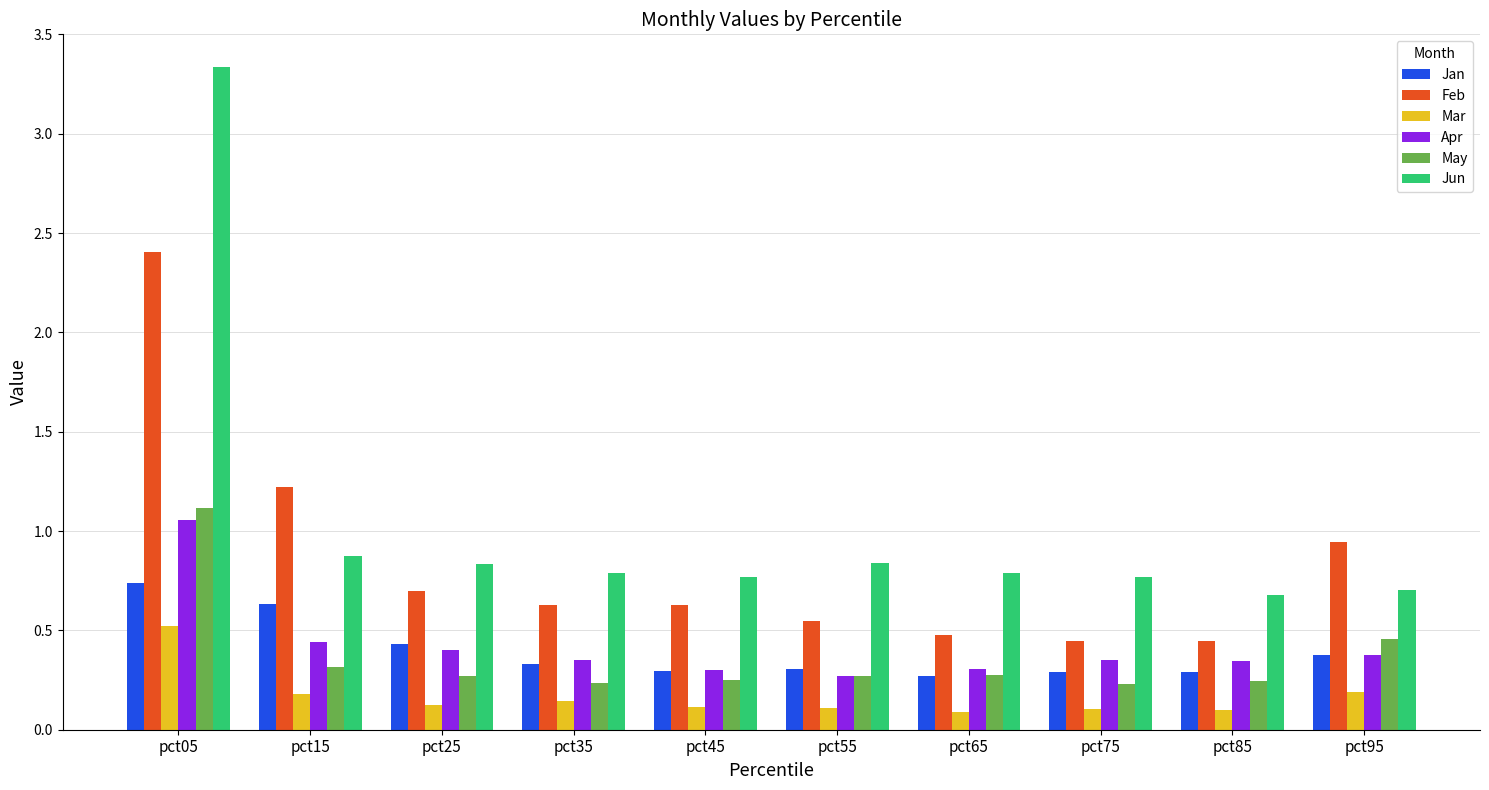

Which series changed the most between pct25 and pct85?

Feb